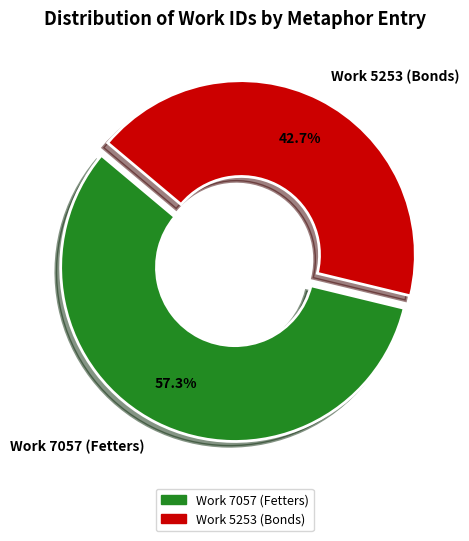

Is it true that Work 7057 (Fetters) is 71% of the pie?

False